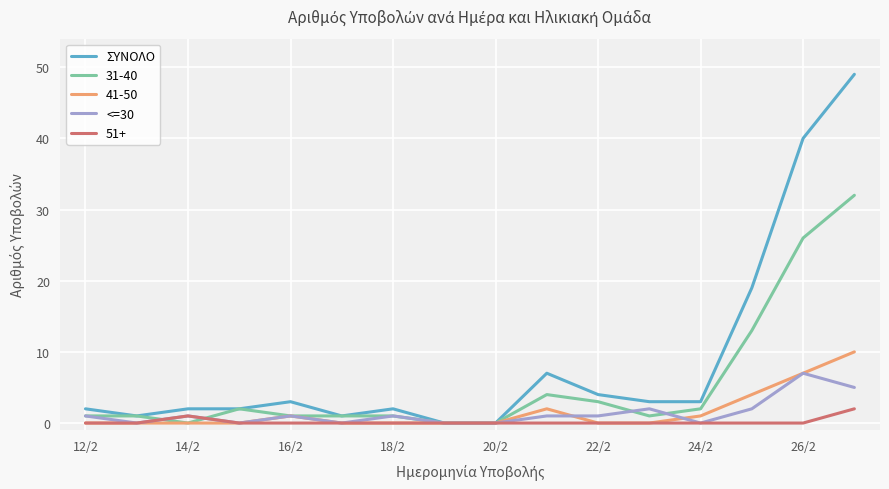

Does the chart have visible grid lines?

Yes